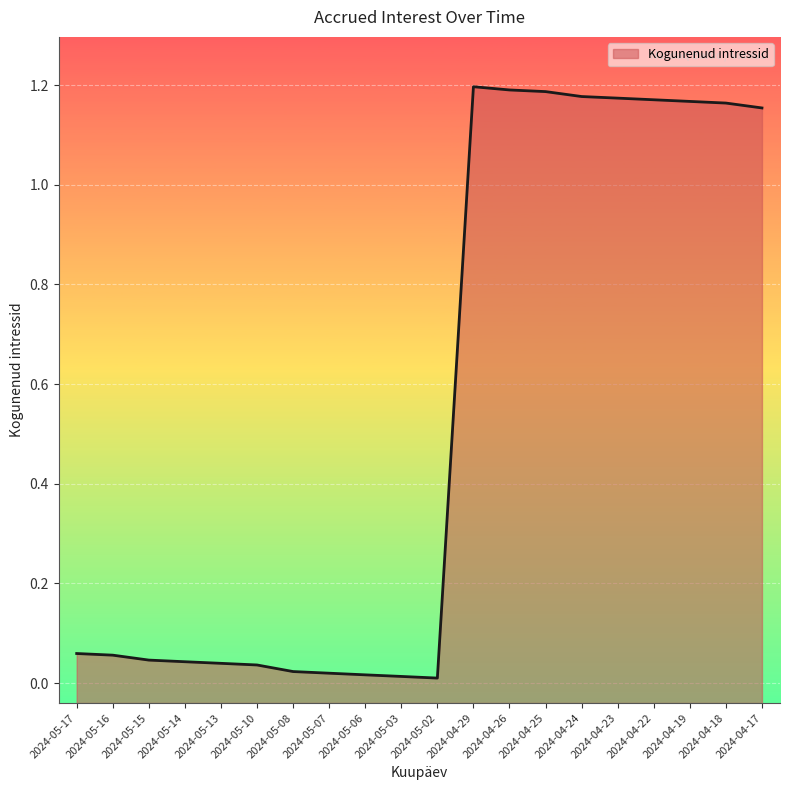

Rank the categories by value from lowest to highest.

2024-05-02, 2024-05-03, 2024-05-06, 2024-05-07, 2024-05-08, 2024-05-10, 2024-05-13, 2024-05-14, 2024-05-15, 2024-05-16, 2024-05-17, 2024-04-17, 2024-04-18, 2024-04-19, 2024-04-22, 2024-04-23, 2024-04-24, 2024-04-25, 2024-04-26, 2024-04-29